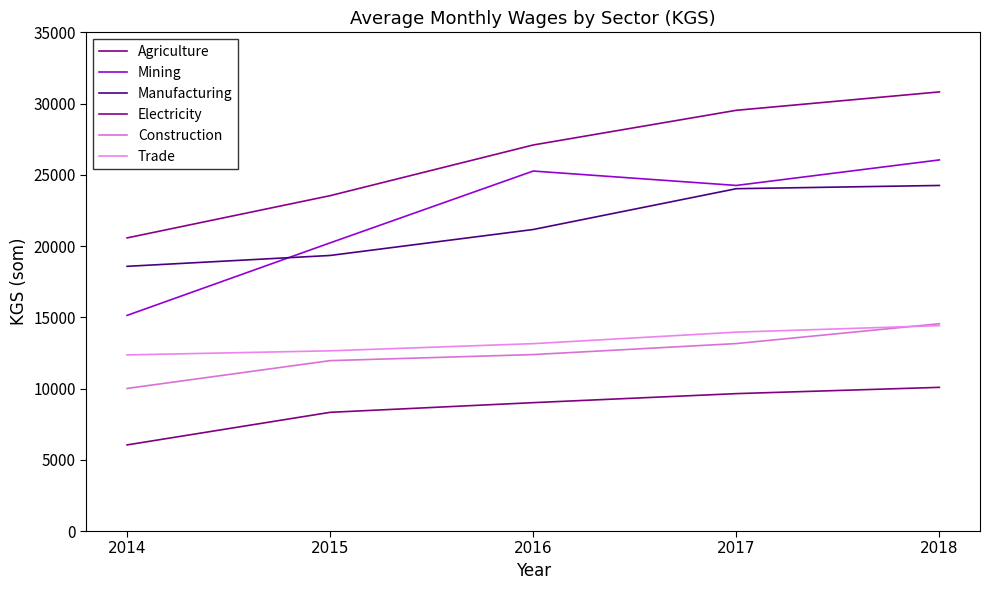

The Electricity series shows 45930.2 at 2018. True or false?

False